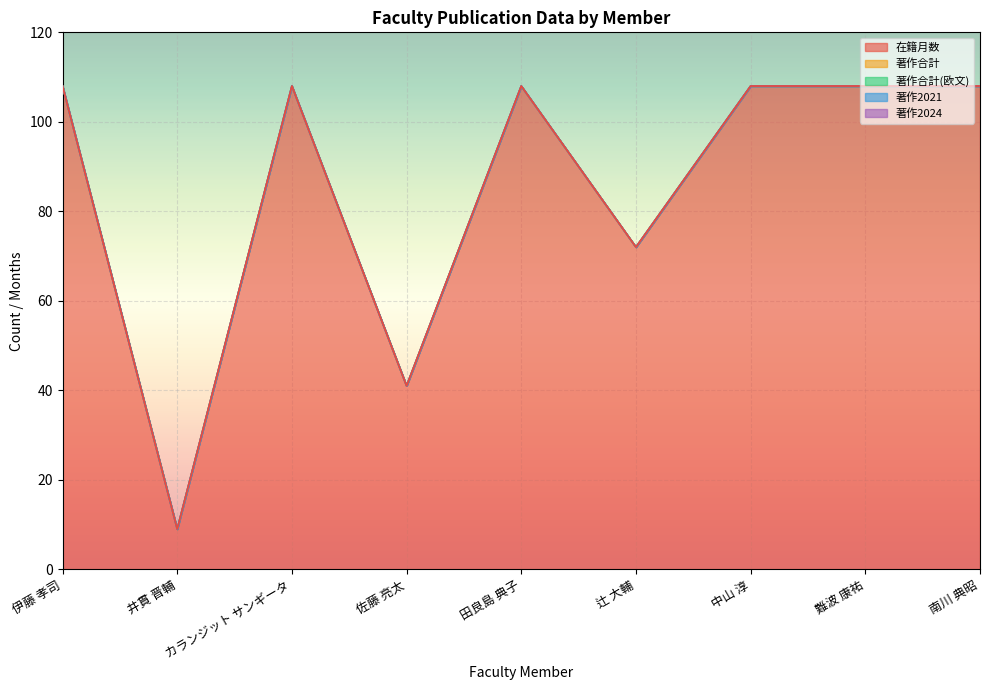

What is the maximum value shown in the chart?

108